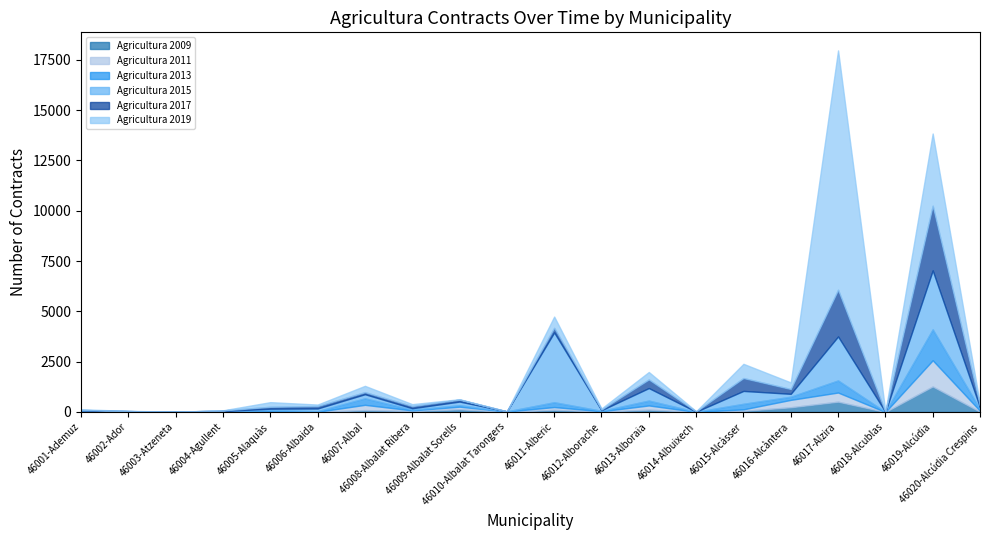

Between which two adjacent categories do Agricultura 2017 and Agricultura 2019 first intersect?

46003-Atzeneta and 46004-Agullent